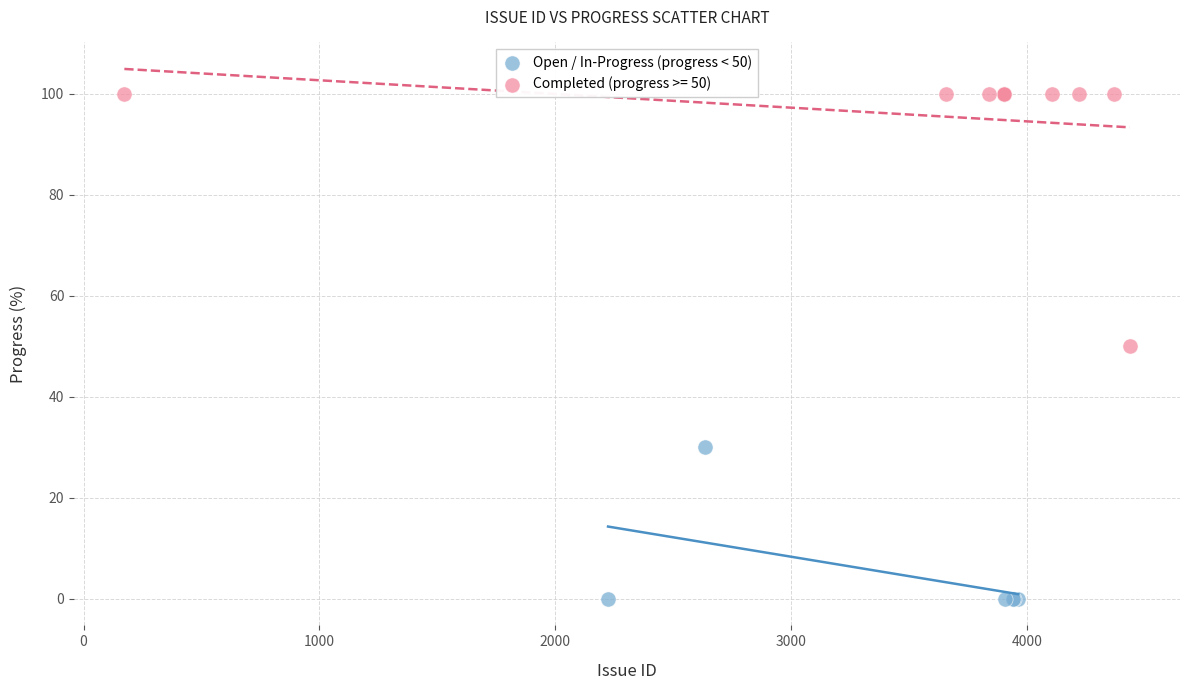

Which series reaches the maximum Y coordinate?

Completed (progress >= 50)